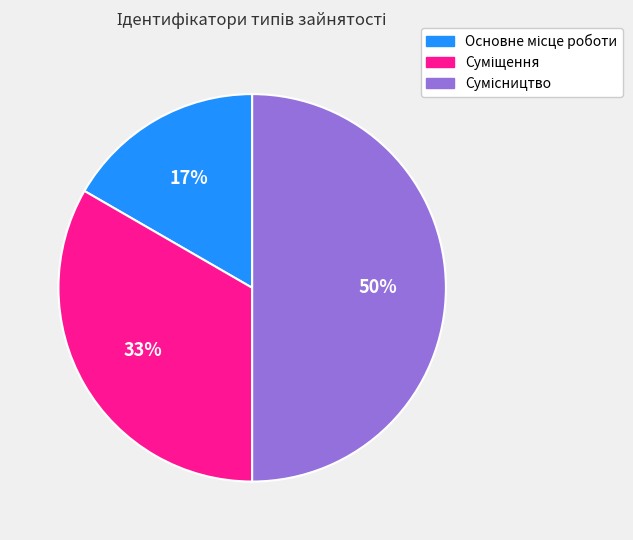

How many slices are in this pie chart?

3